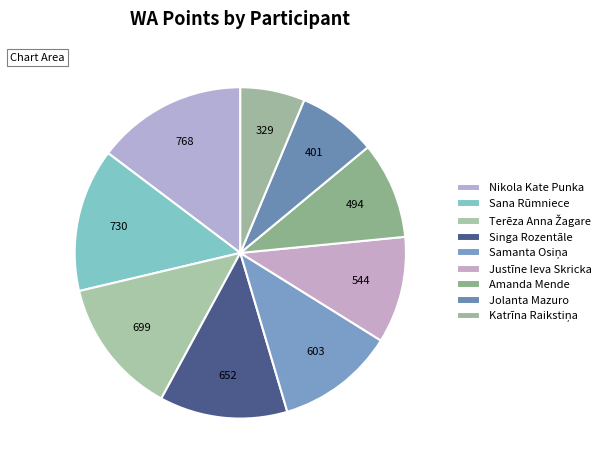

How many slices are in this pie chart?

9